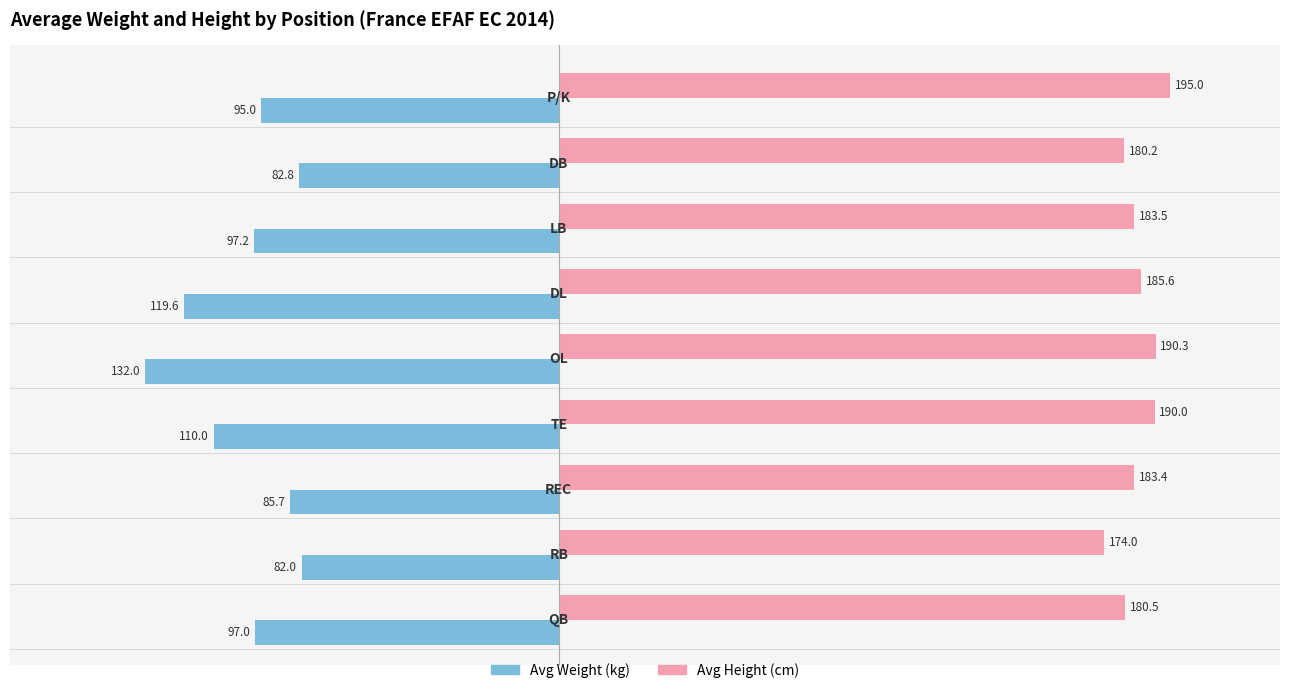

Which series has the largest total across all categories?

Avg Height (cm)